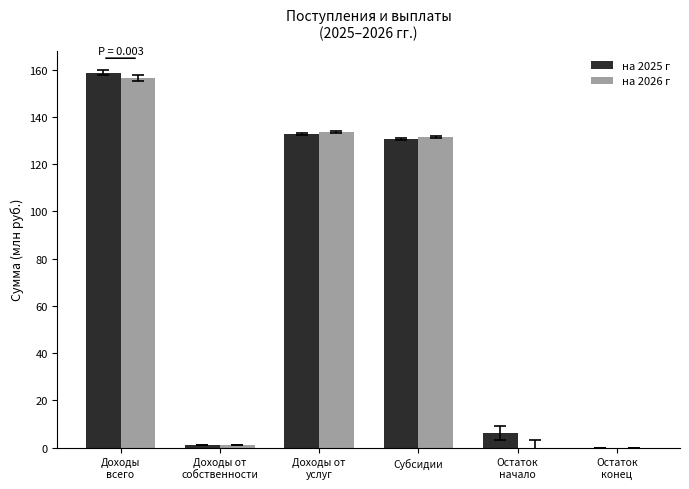

True or false: на 2025 г has a value of 67.4 at Субсидии.

False